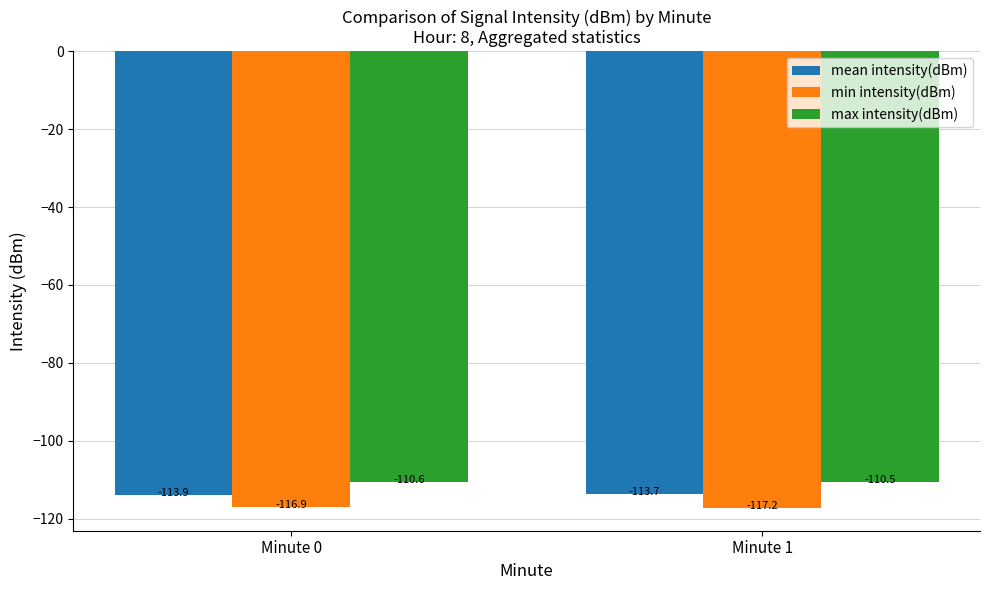

Which label corresponds to the largest value in the chart?

Minute 1